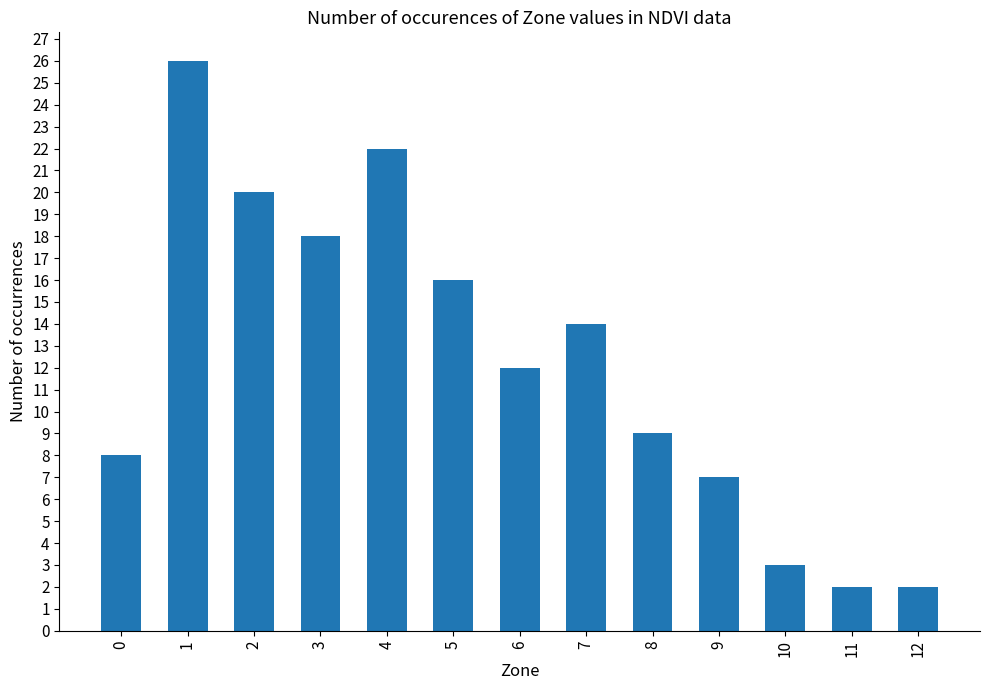

Between 6 and 12, which is larger?

6